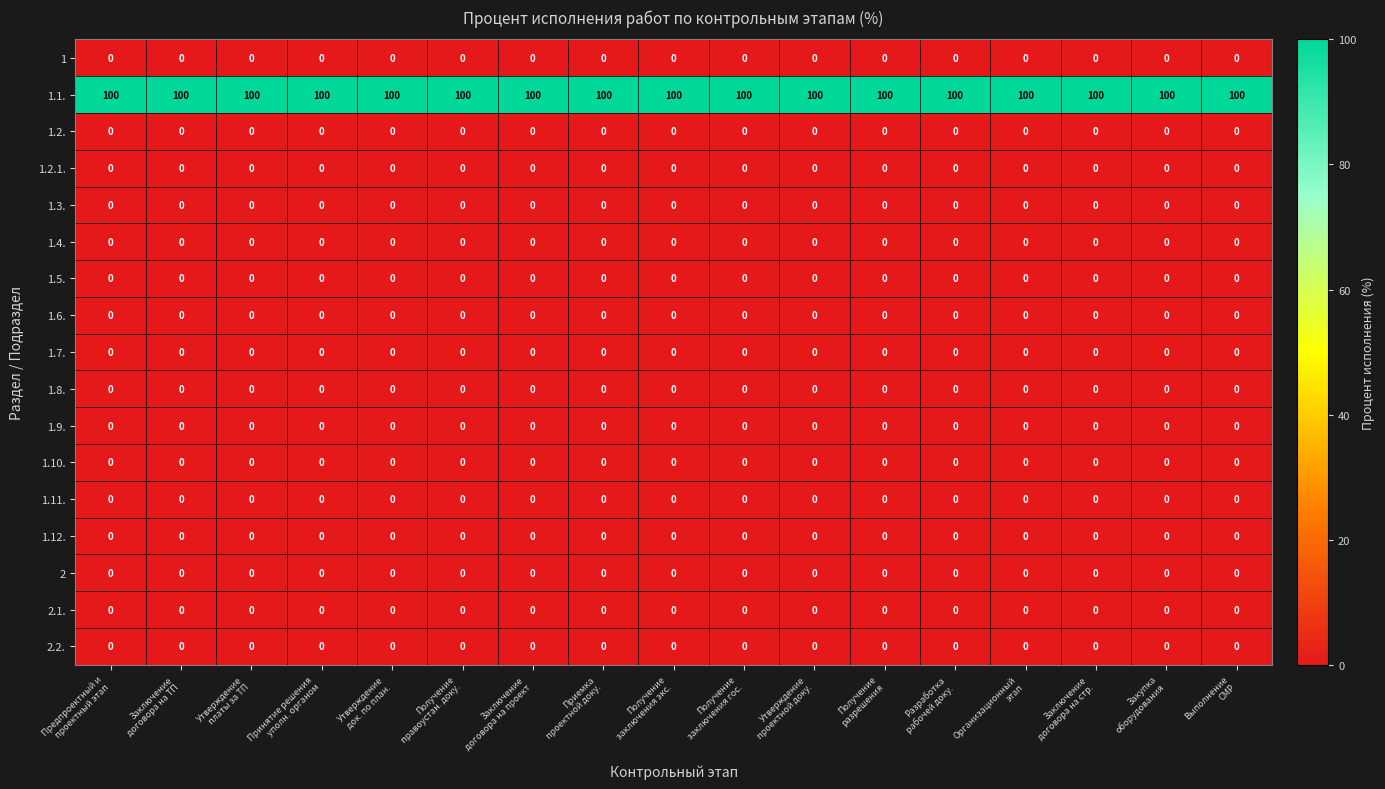

Which series has the largest total across all categories?

1.1.